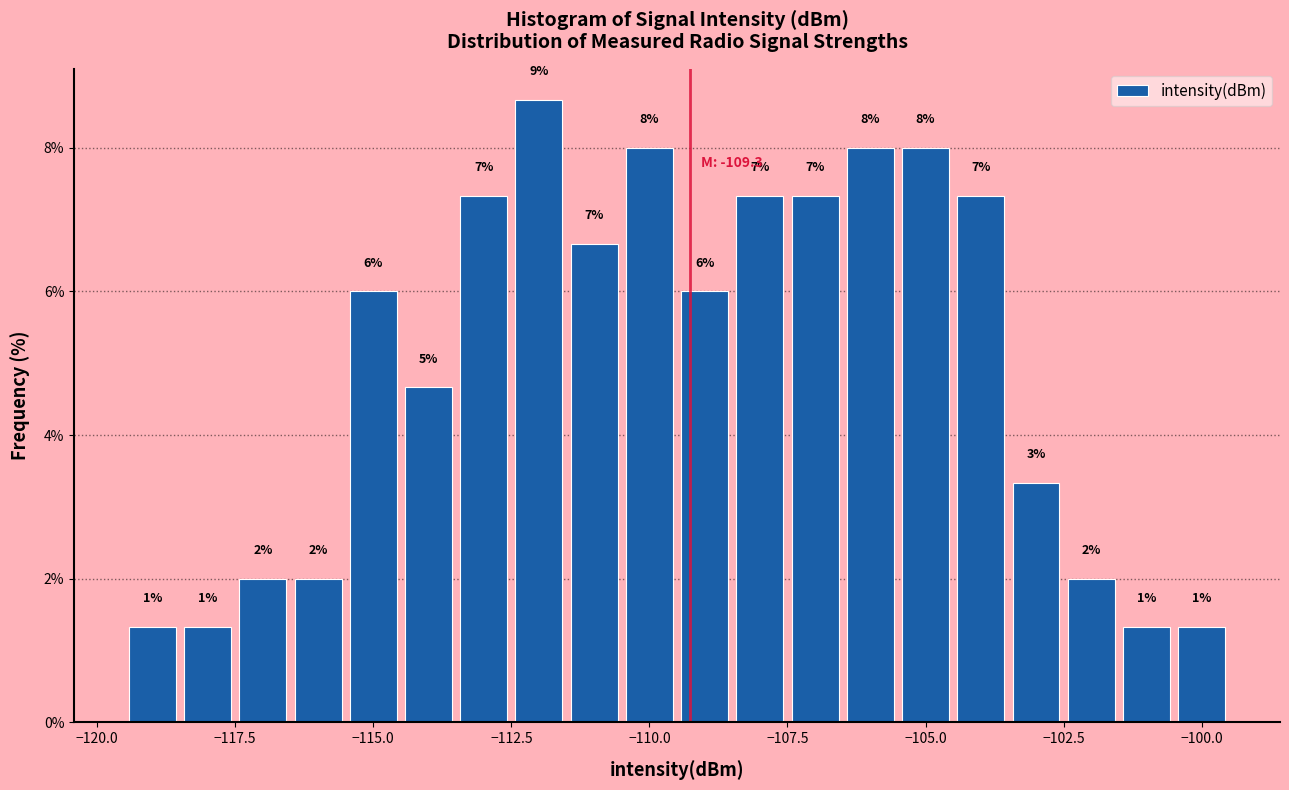

Read against the x-axis, roughly where is the centre of the tallest bar?

-112.0